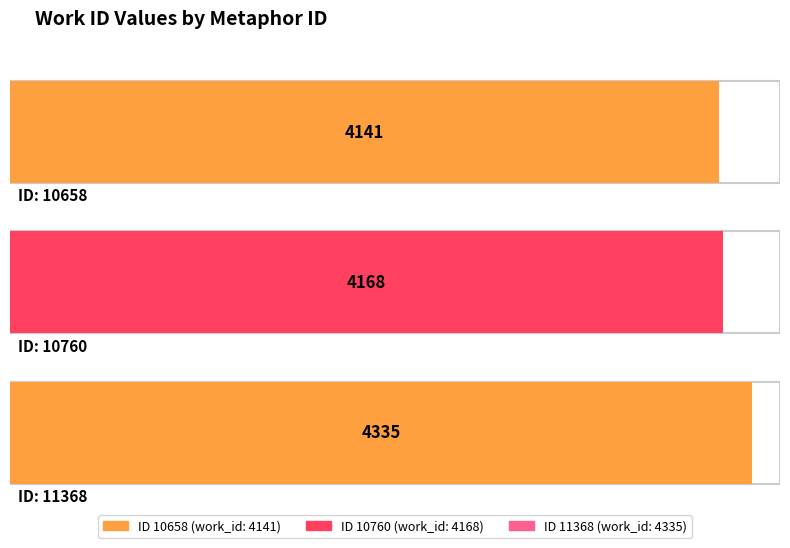

The chart shows a value of 4168 at 10760. True or false?

True